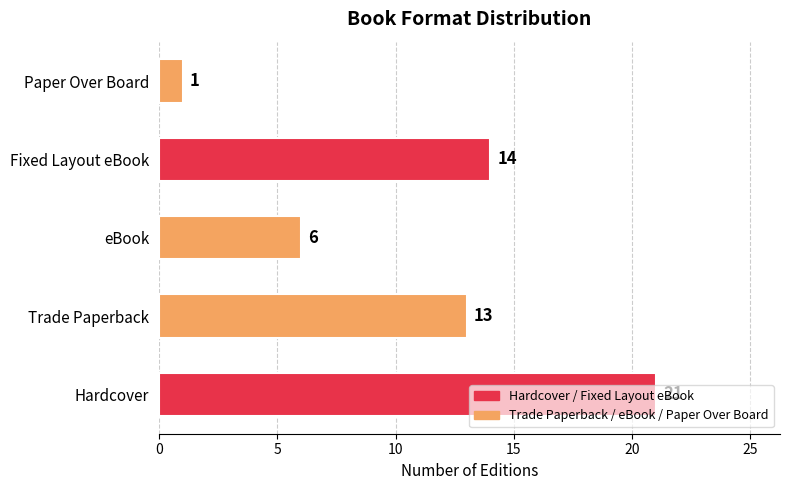

What is the greatest value displayed?

21